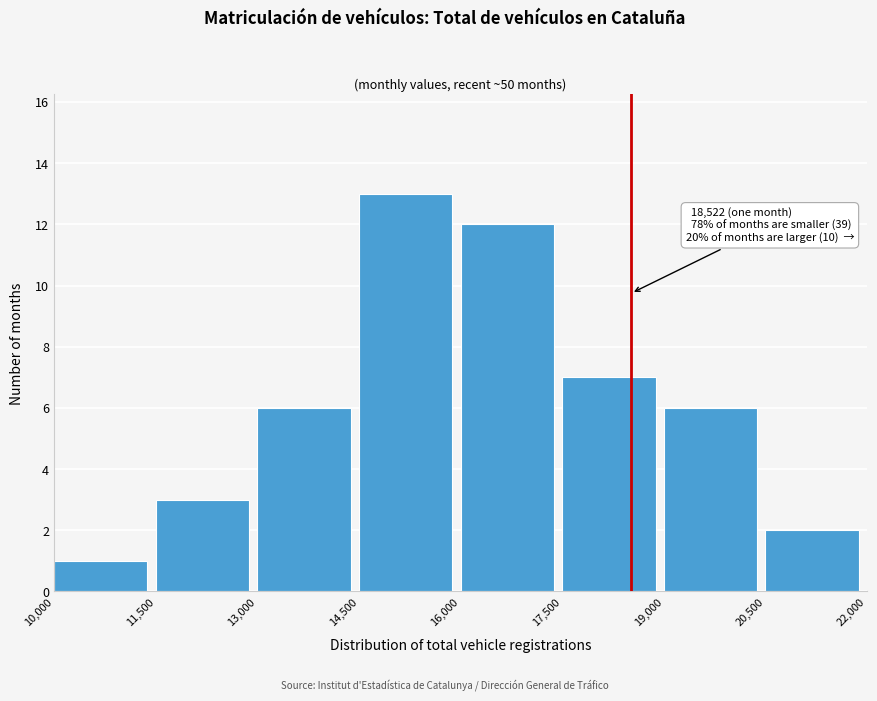

Over which range of the x-axis is the bar tallest?

14,500 to 16,000